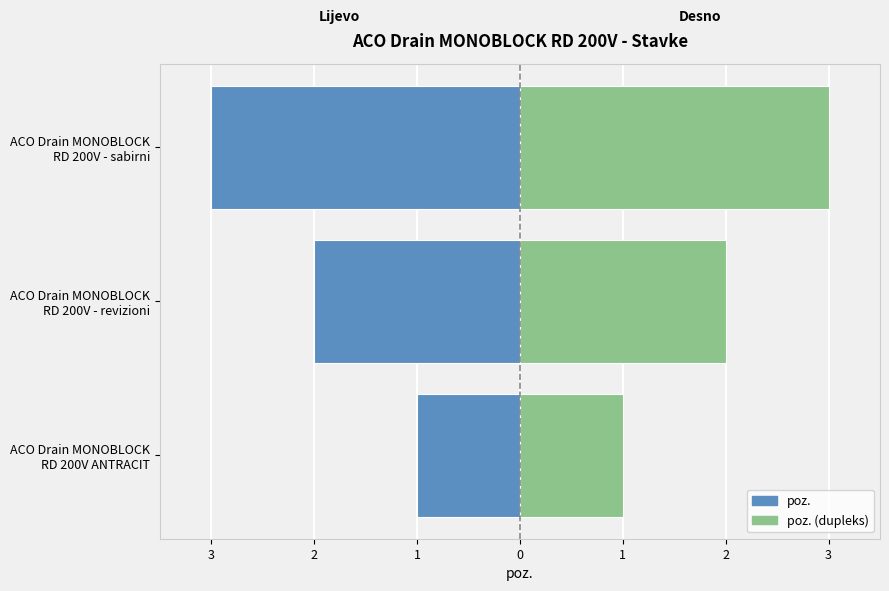

What is the value of the poz. (dupleks) bar at the 3rd from the left?

3